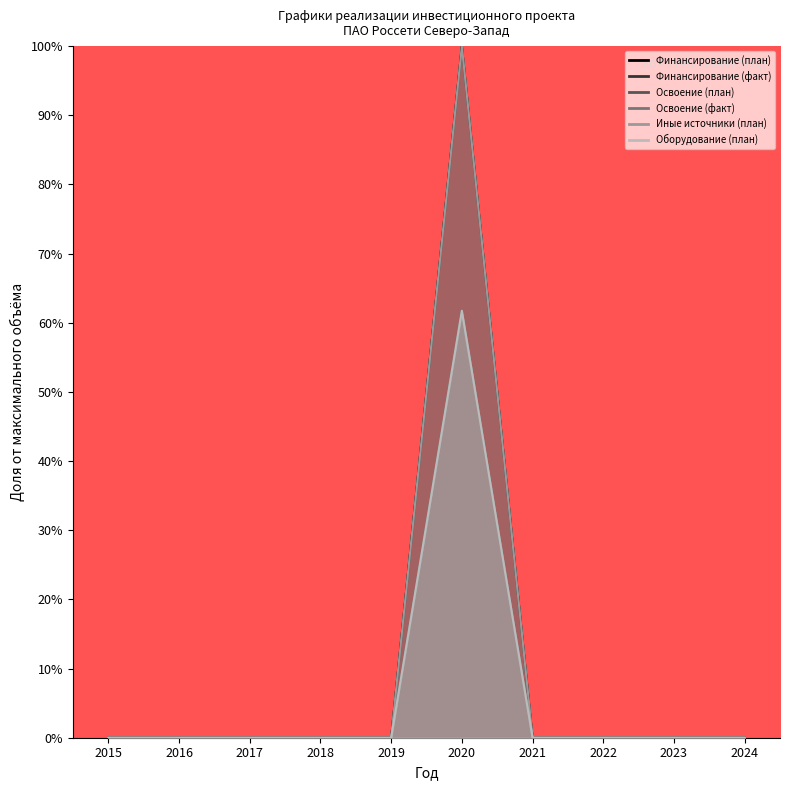

Which series has the largest total across all categories?

Финансирование (план)